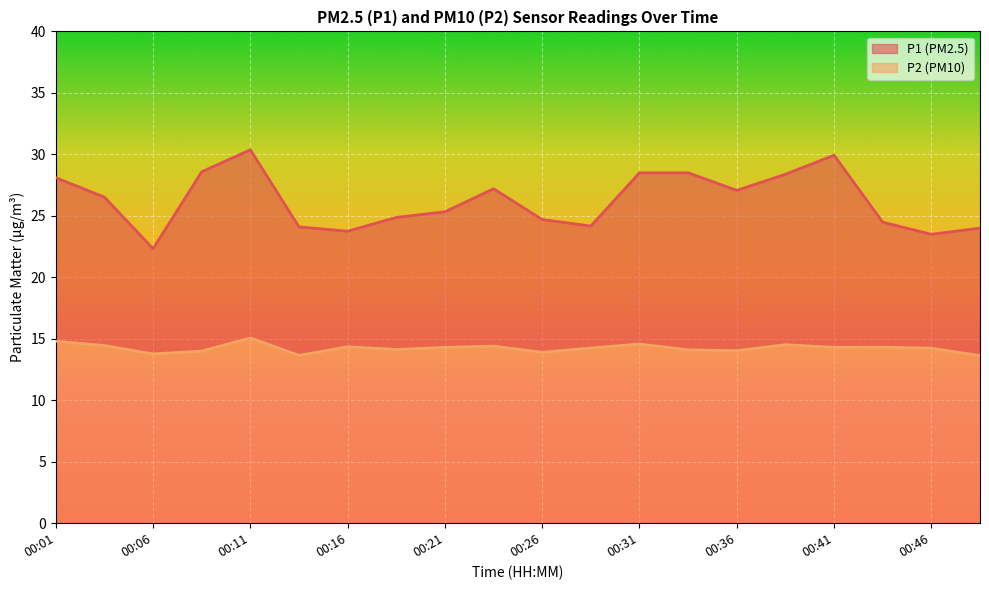

At 00:46, list the series in order from smallest to largest.

P2, P1